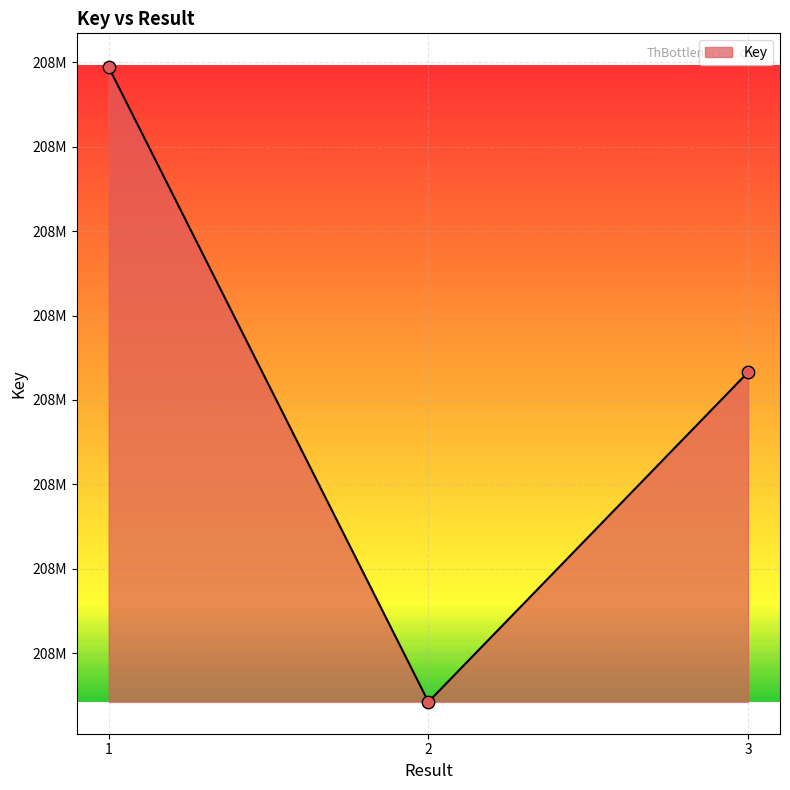

Does the chart have visible grid lines?

Yes